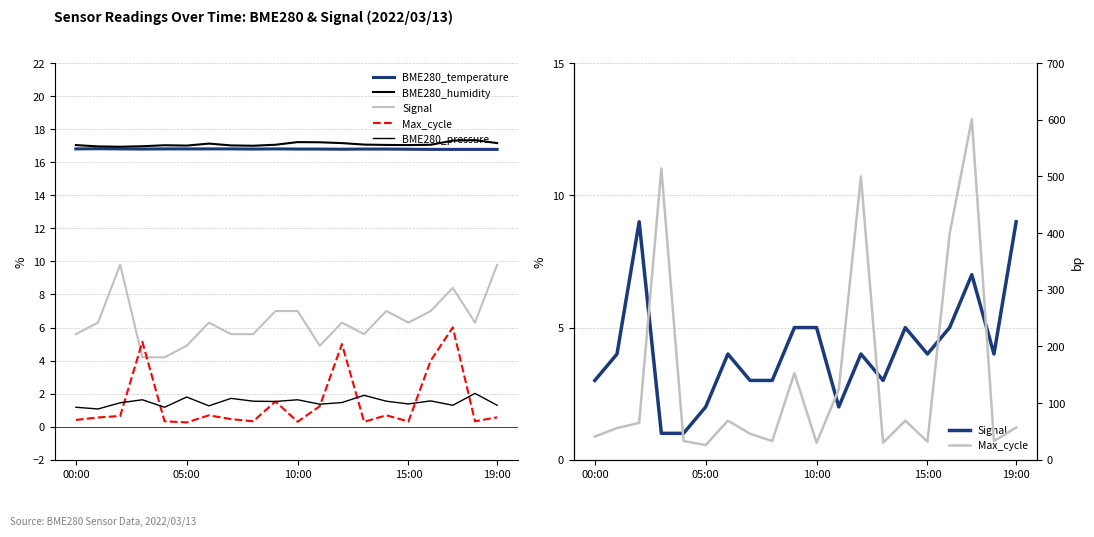

What is the label of the 11th point from the right?

9